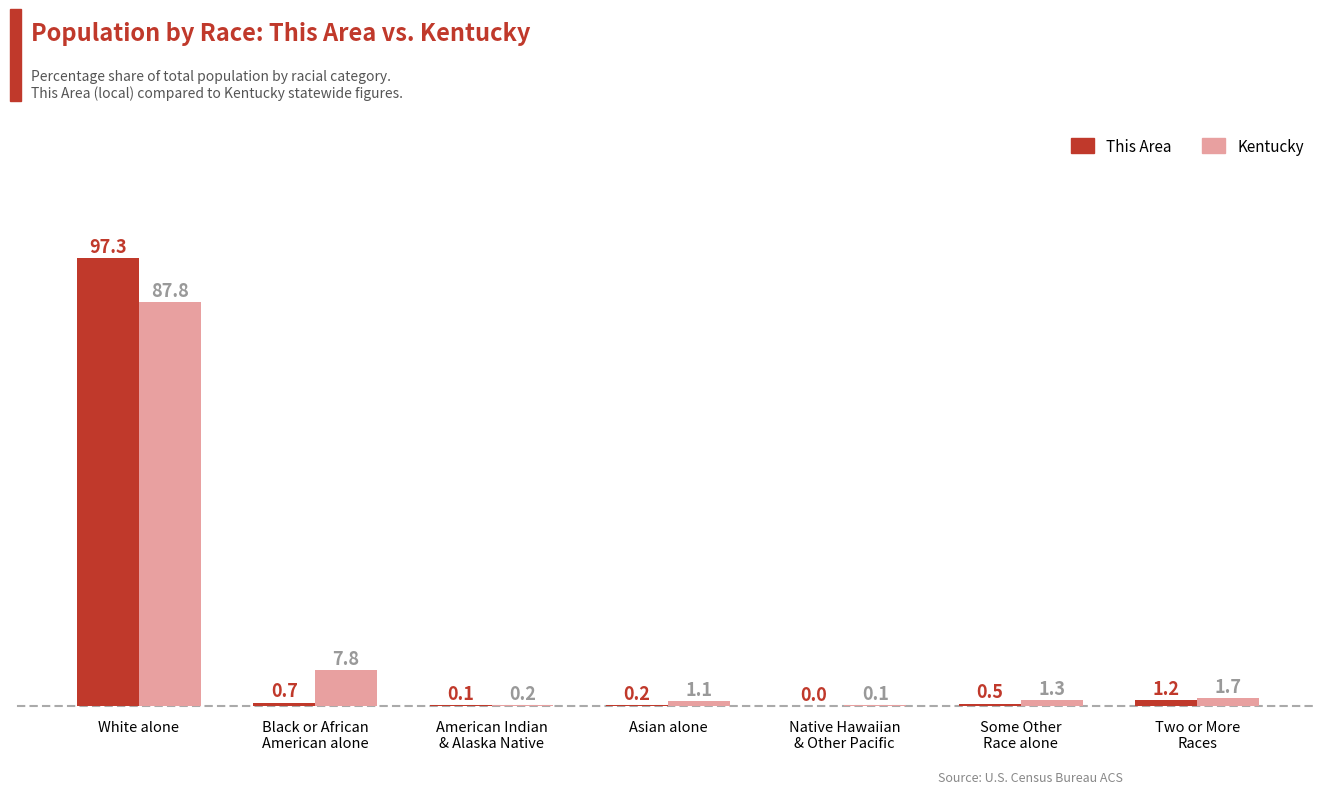

Reading left to right, list all the values displayed in this chart.

This Area: 97.3	0.7	0.1	0.2	0.0	0.5	1.2
Kentucky: 87.8	7.8	0.2	1.1	0.1	1.3	1.7